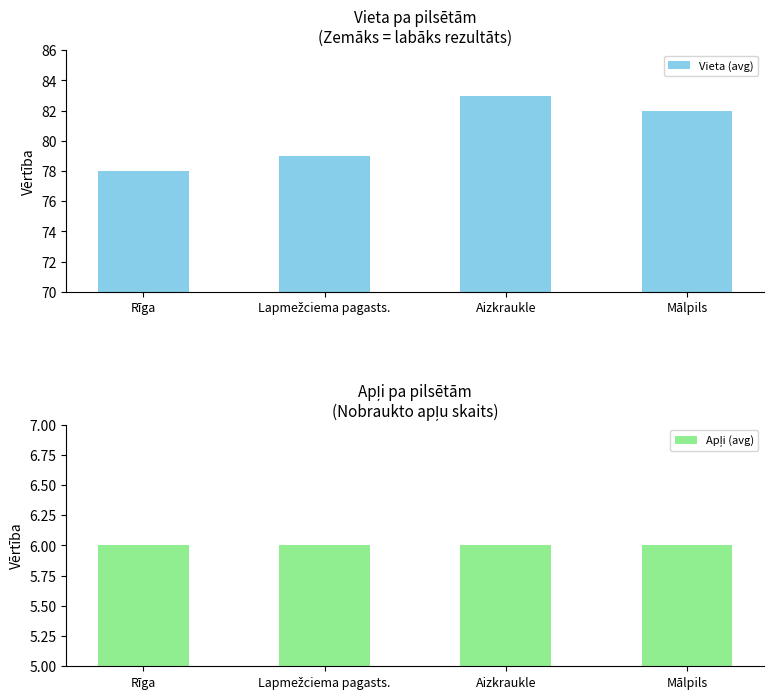

Rank the categories by Apļi (avg) value from highest to lowest.

Rīga, Lapmežciema pagasts., Aizkraukle, Mālpils